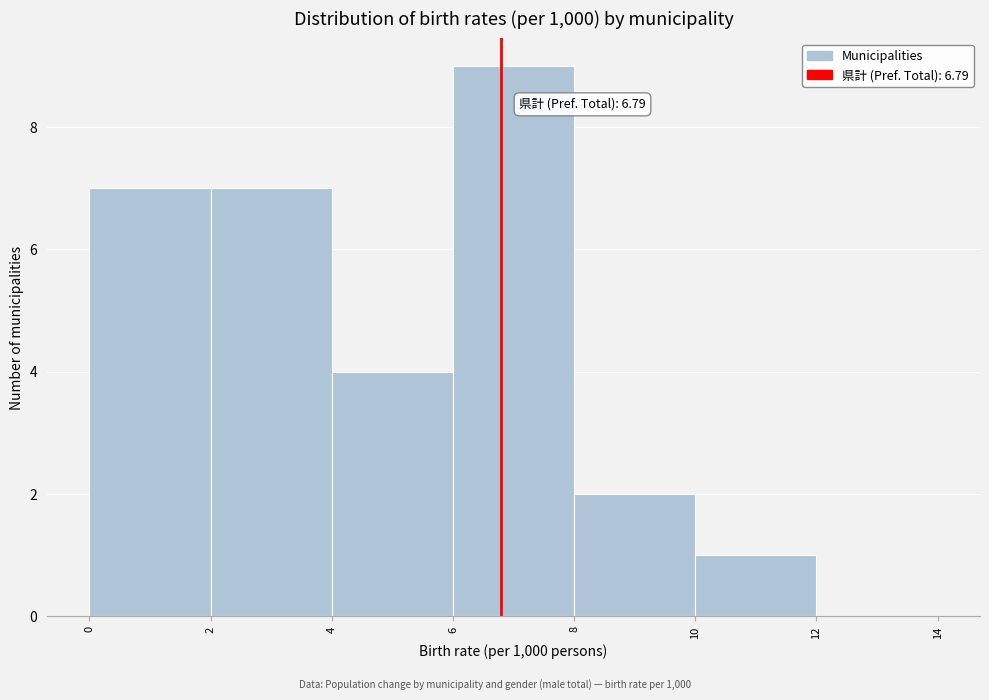

Over which range of the x-axis is the bar tallest?

6 to 8